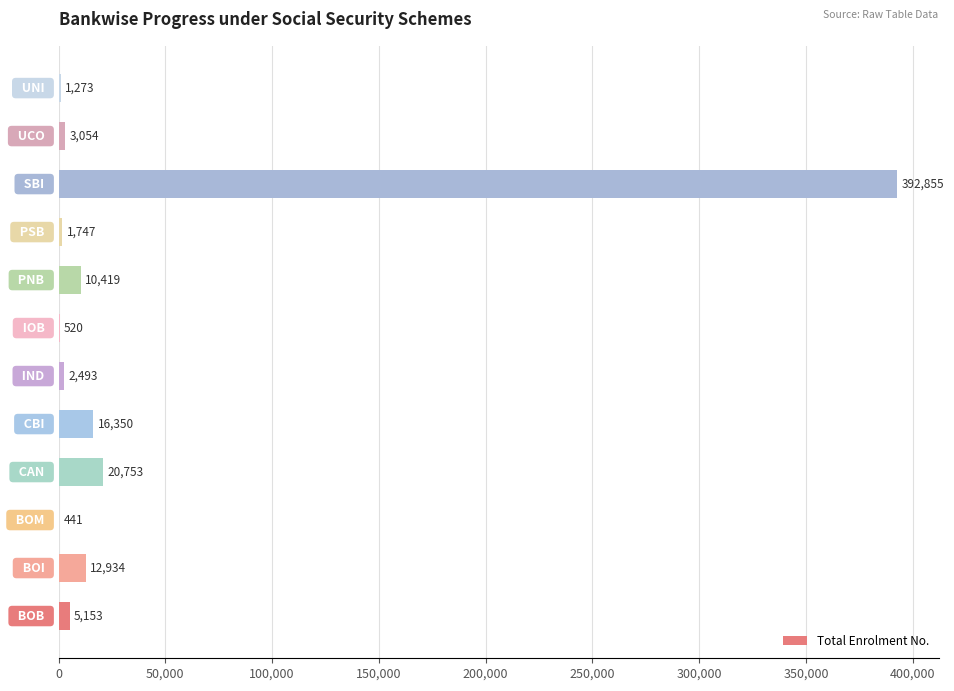

What is the greatest value displayed?

392855